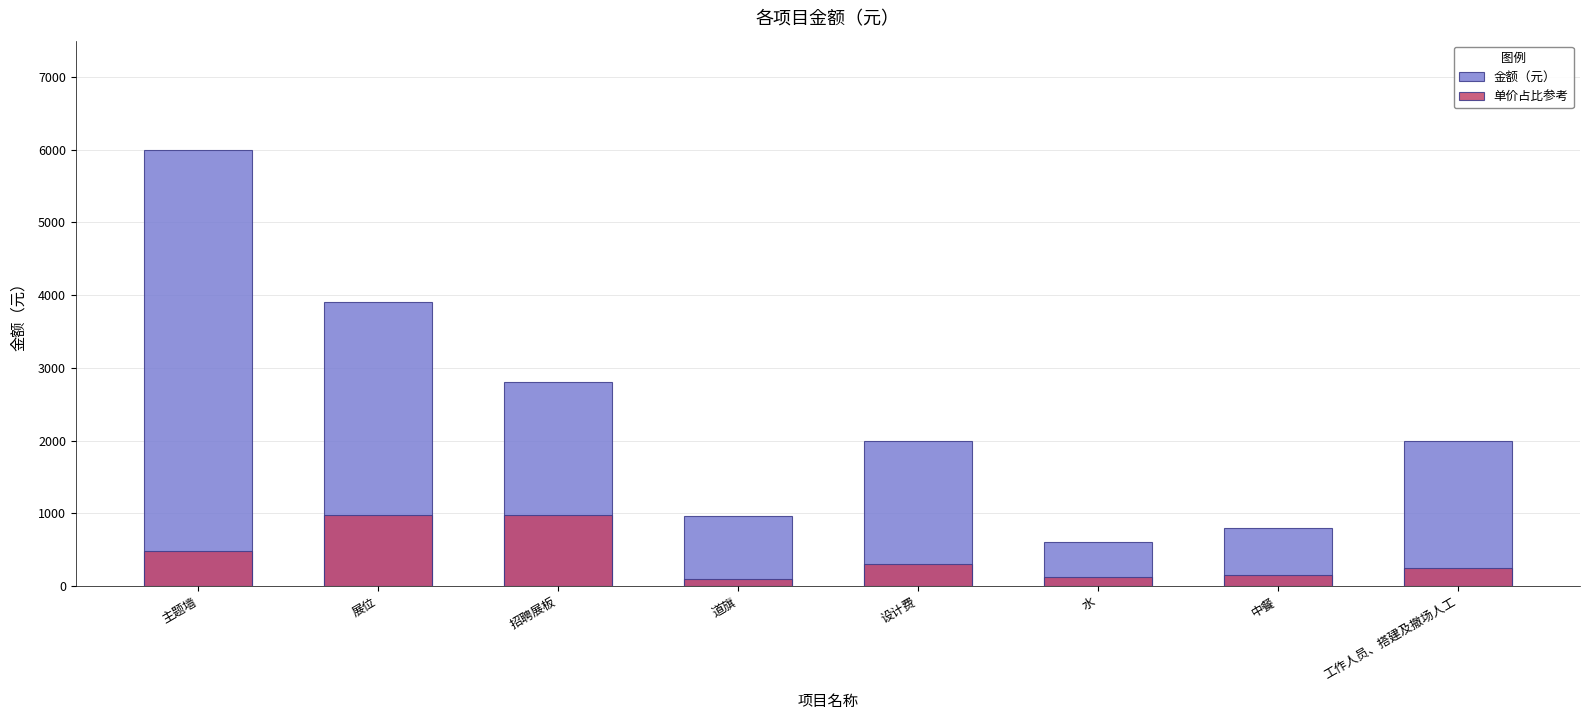

What is the label of the 5th bar from the right?

道旗